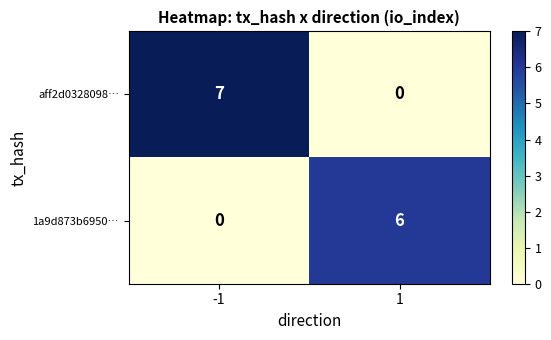

List the series in order of their peak value, highest first.

aff2d0328098…, 1a9d873b6950…